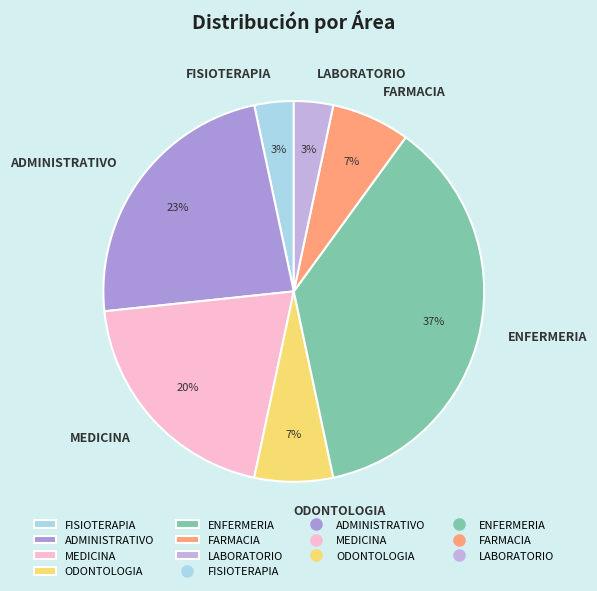

What is the largest slice in the pie chart?

ENFERMERIA